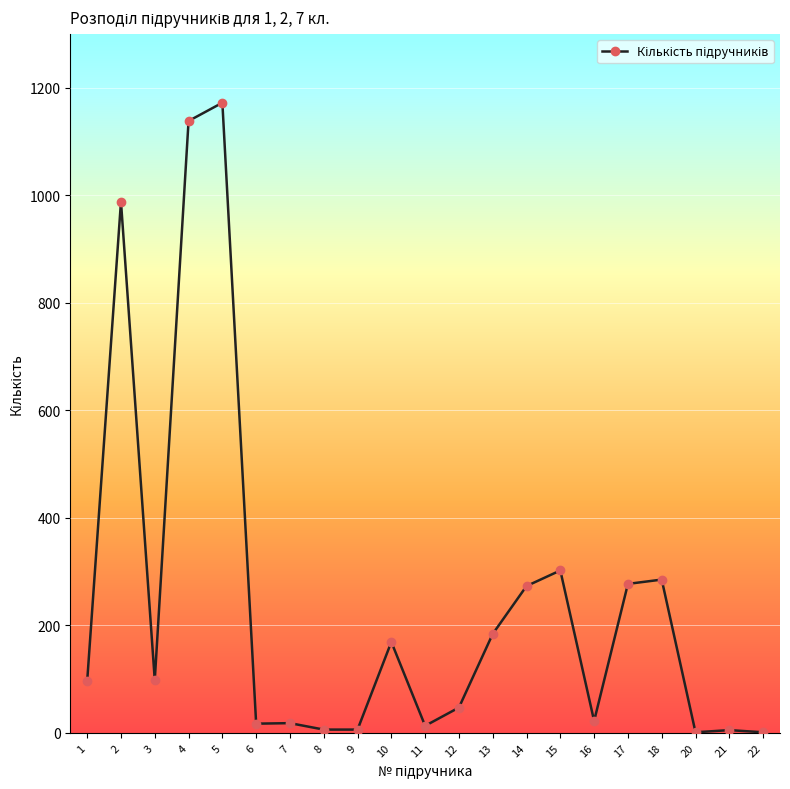

True or false: there are more than 0 points higher than both neighbors.

True